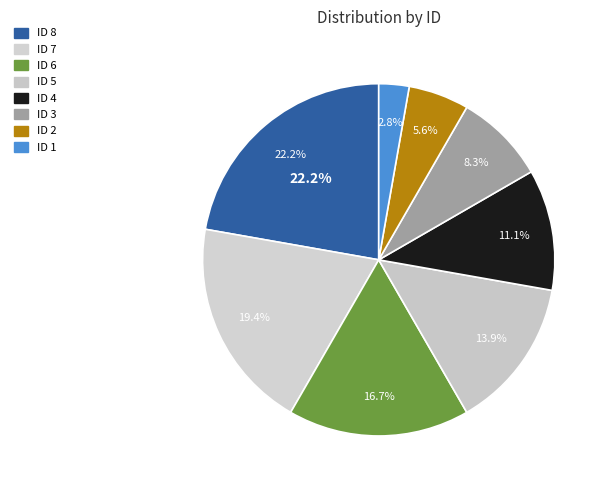

What percentage is the ID 1 slice, to the nearest percent?

3%